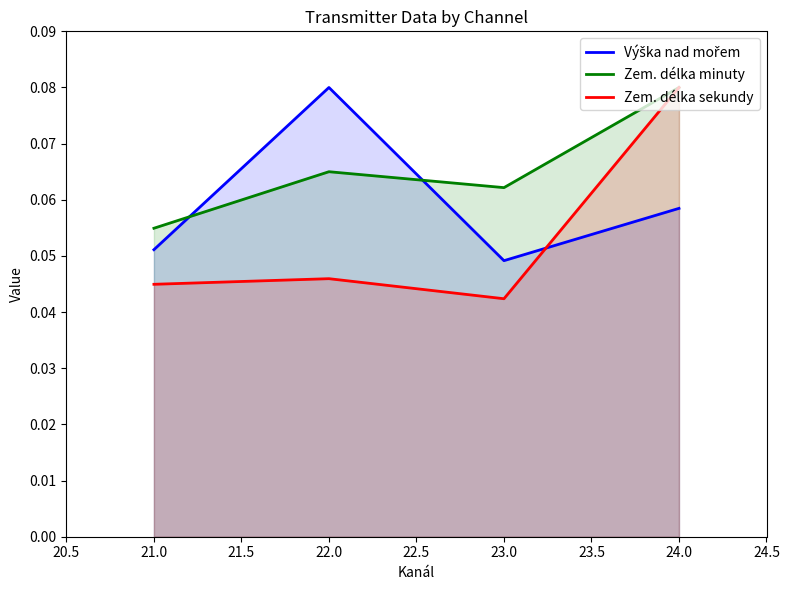

True or false: Zem. délka minuty and Zem. délka sekundy cross at least once.

False